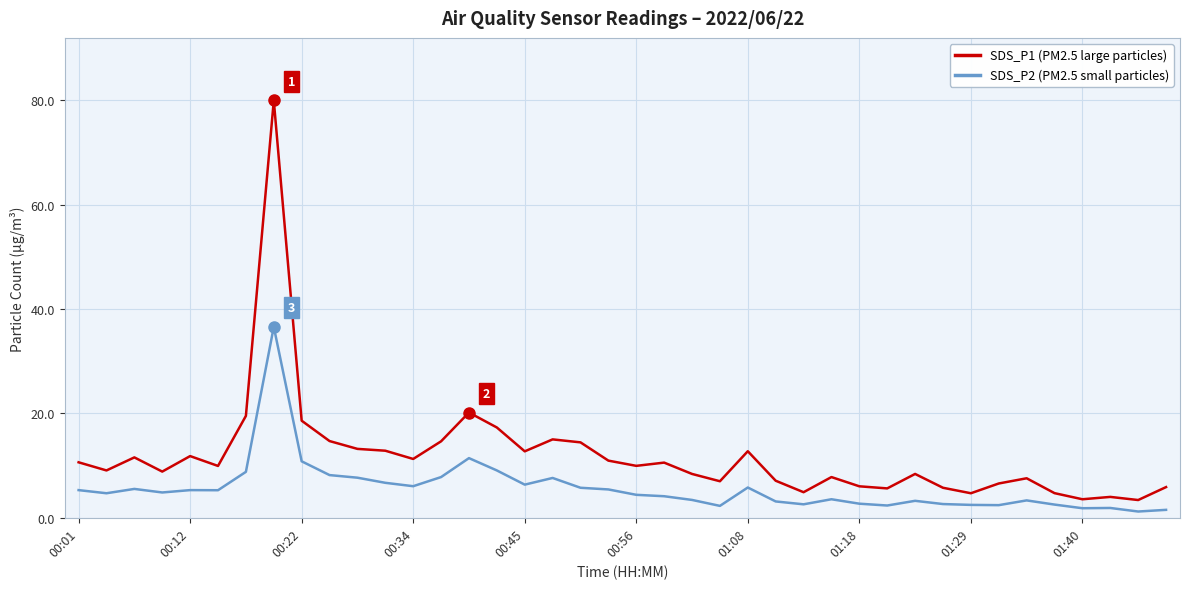

List the series in order of their overall mean, highest first.

SDS_P1 (PM2.5 large particles), SDS_P2 (PM2.5 small particles)